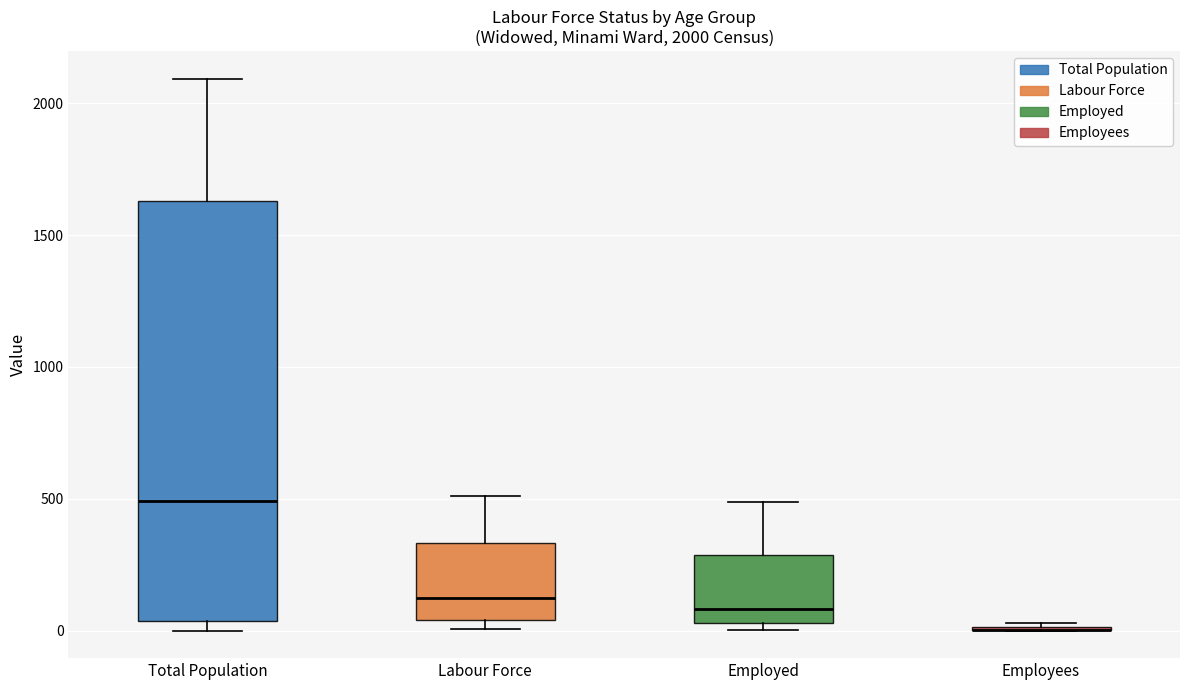

Which box is the tallest, from its lower edge to its upper edge?

Total Population